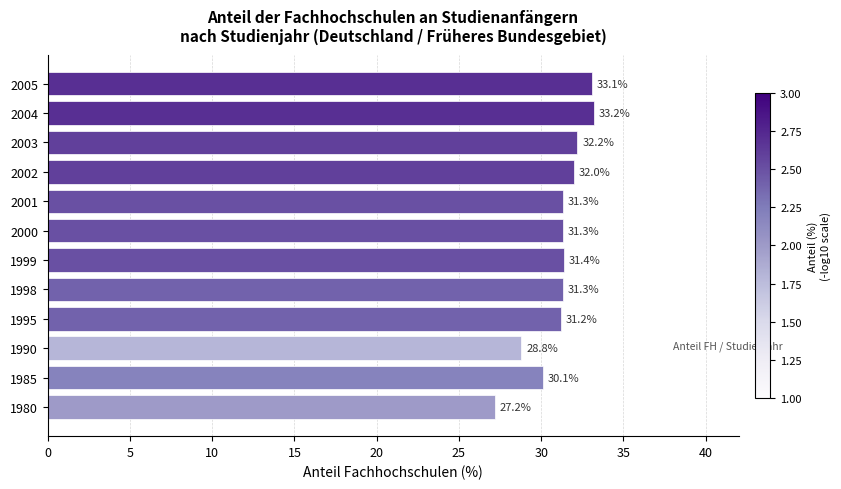

Reading bottom to top, transcribe all the data shown in this chart.

1980=27.2	1985=30.1	1990=28.8	1995=31.2	1998=31.3	1999=31.4	2000=31.3	2001=31.3	2002=32.0	2003=32.2	2004=33.2	2005=33.1